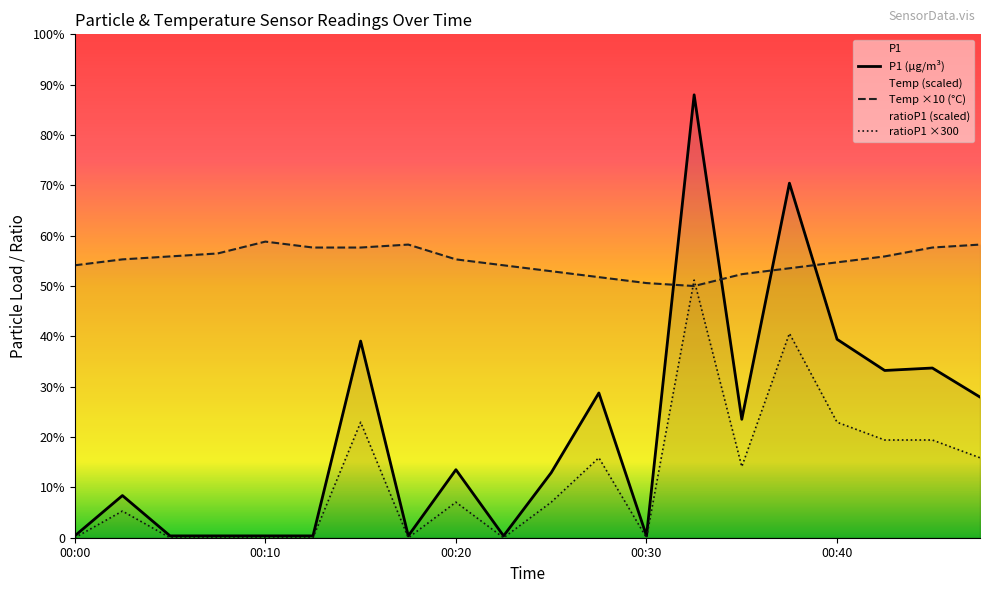

Where does the P1 series first go above 22?

00:15